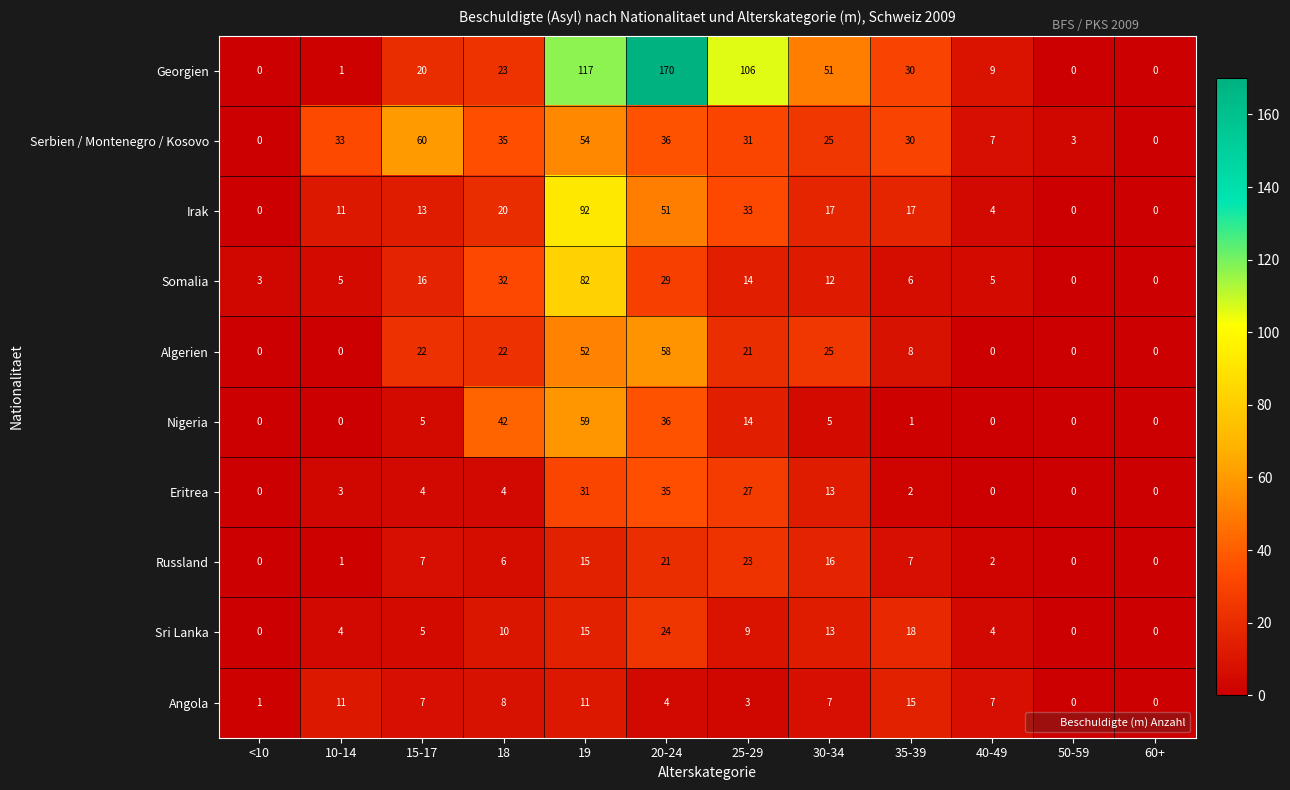

The Serbien / Montenegro / Kosovo series shows -27 at 60+. True or false?

False